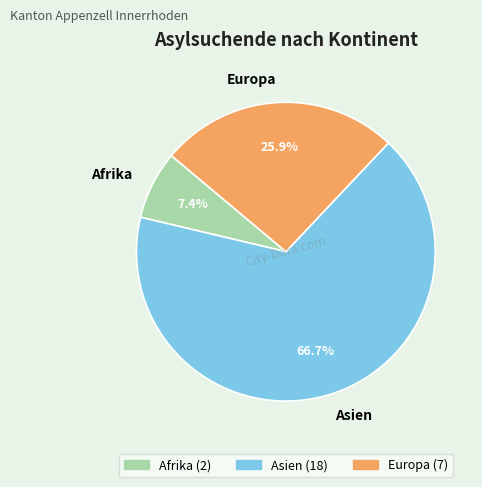

Which slice represents more than half of the pie?

Asien